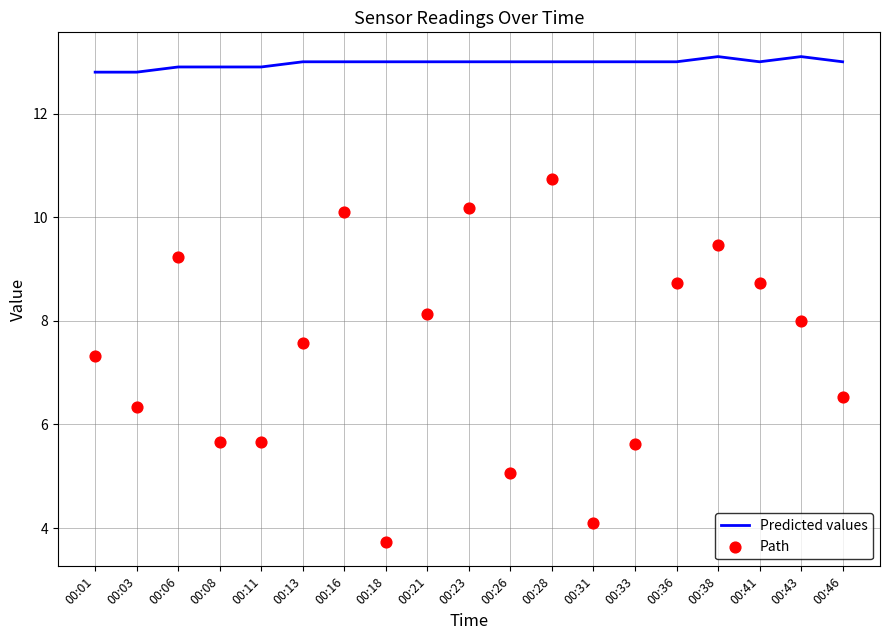

What is the total value across all series at 00:23?

23.2